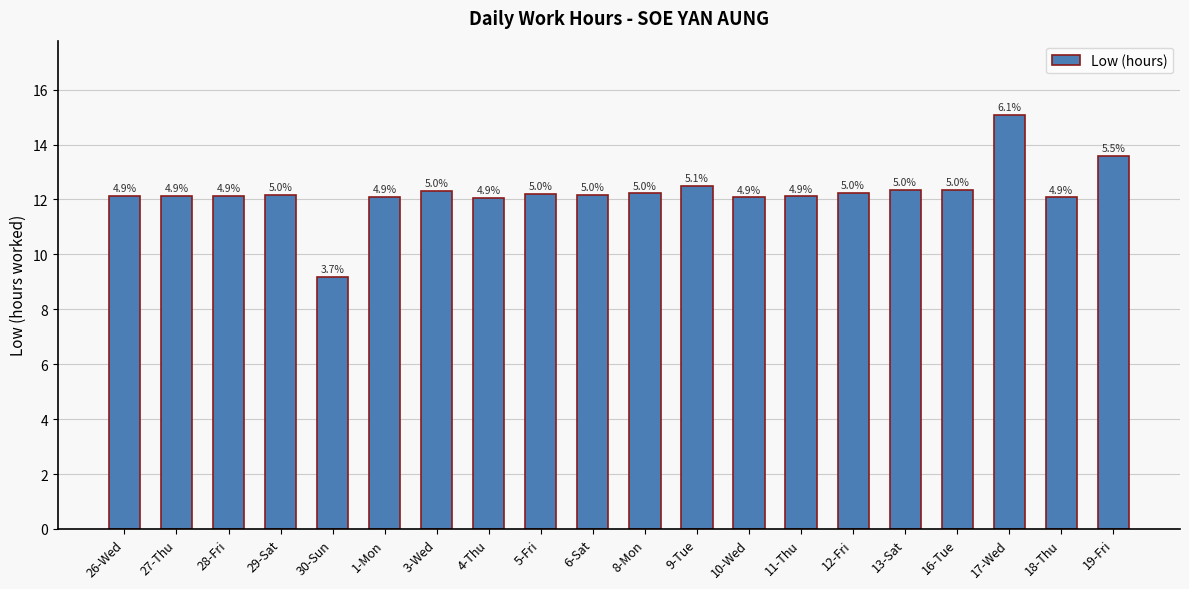

The value at 30-Sun is 9.2. True or false?

True